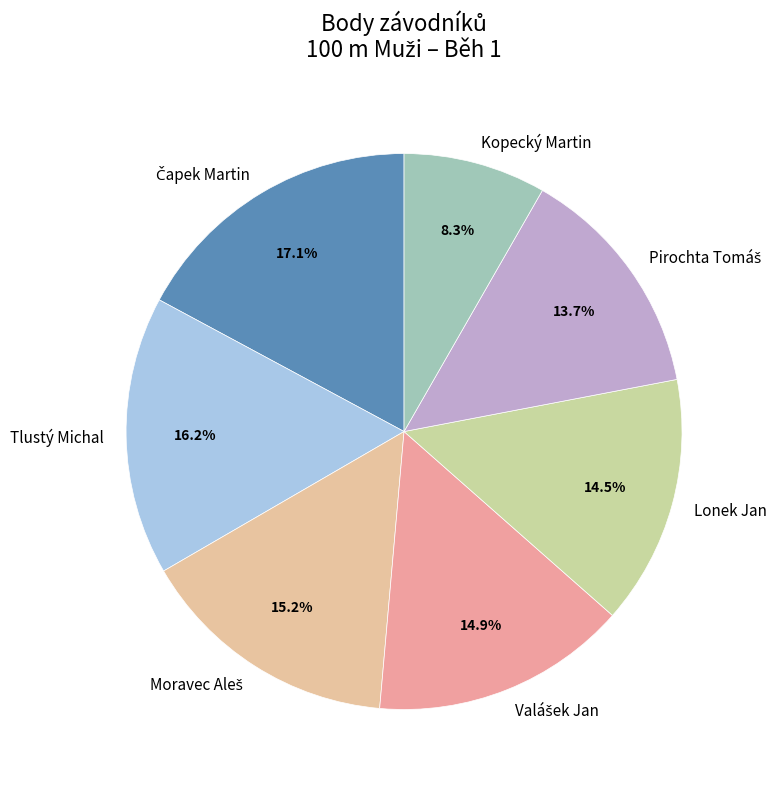

To the nearest percent, what percentage of the pie is Kopecký Martin?

8%